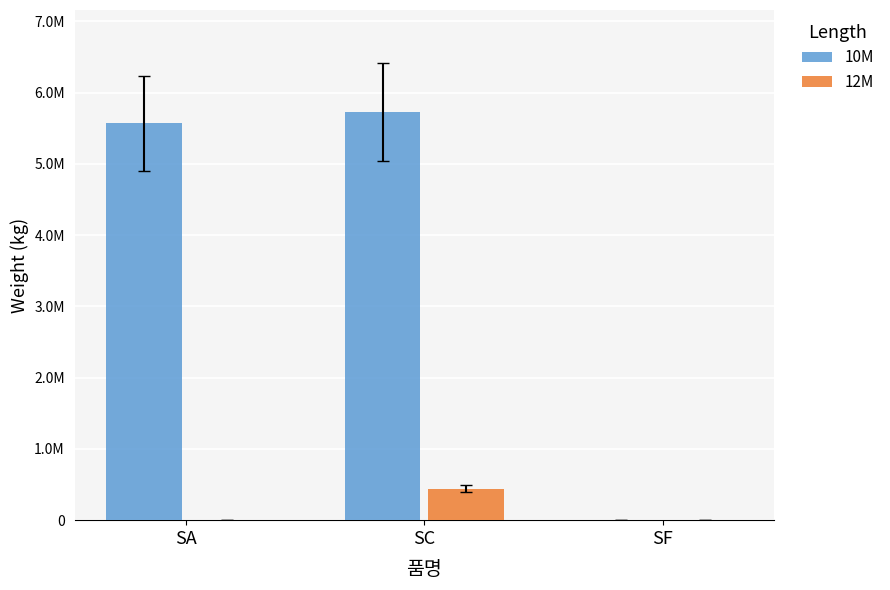

Reading left to right, transcribe all the data shown in this chart.

10M: SA=5569502	SC=5728087	SF=0
12M: SA=0	SC=441629	SF=0